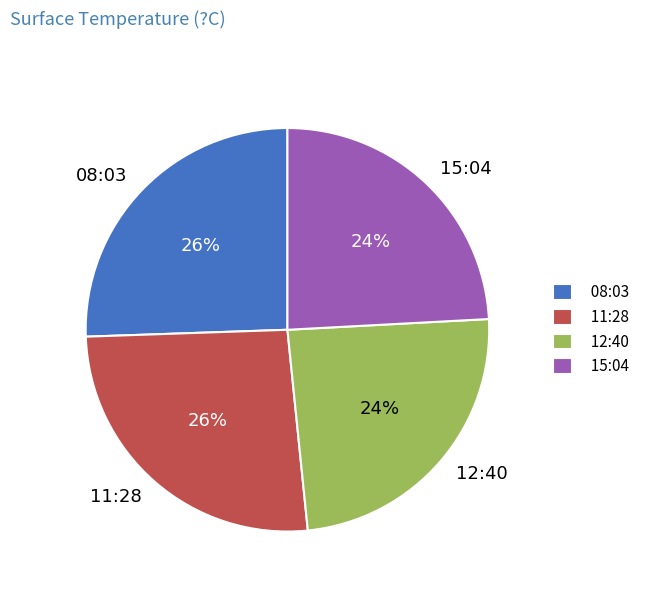

Which has a higher value, 12:40 or 11:28?

11:28